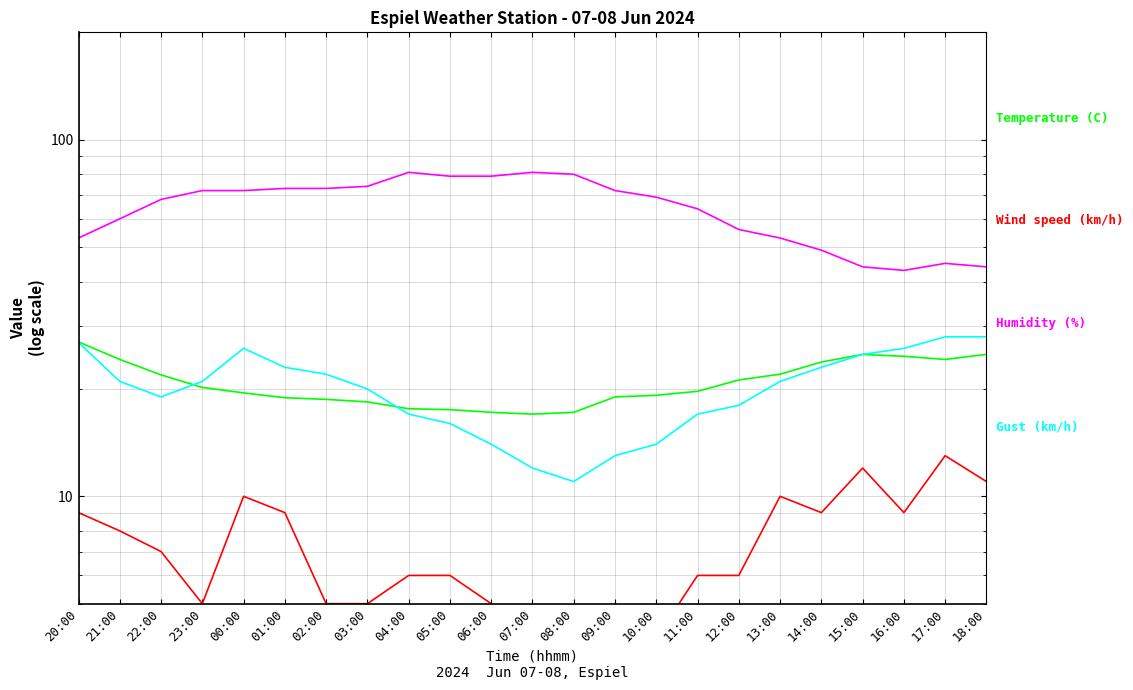

True or false: Humidity (%) and Wind speed (km/h) cross at least once.

False